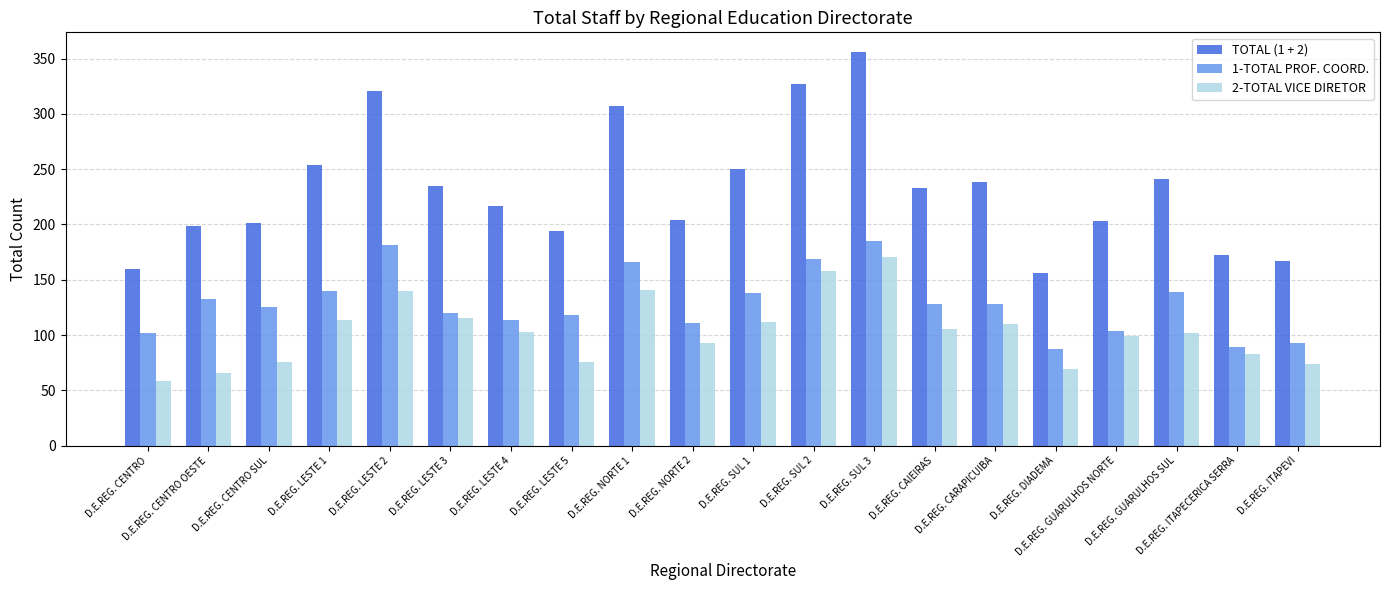

Which label corresponds to the smallest value in the chart?

D.E.REG. CENTRO